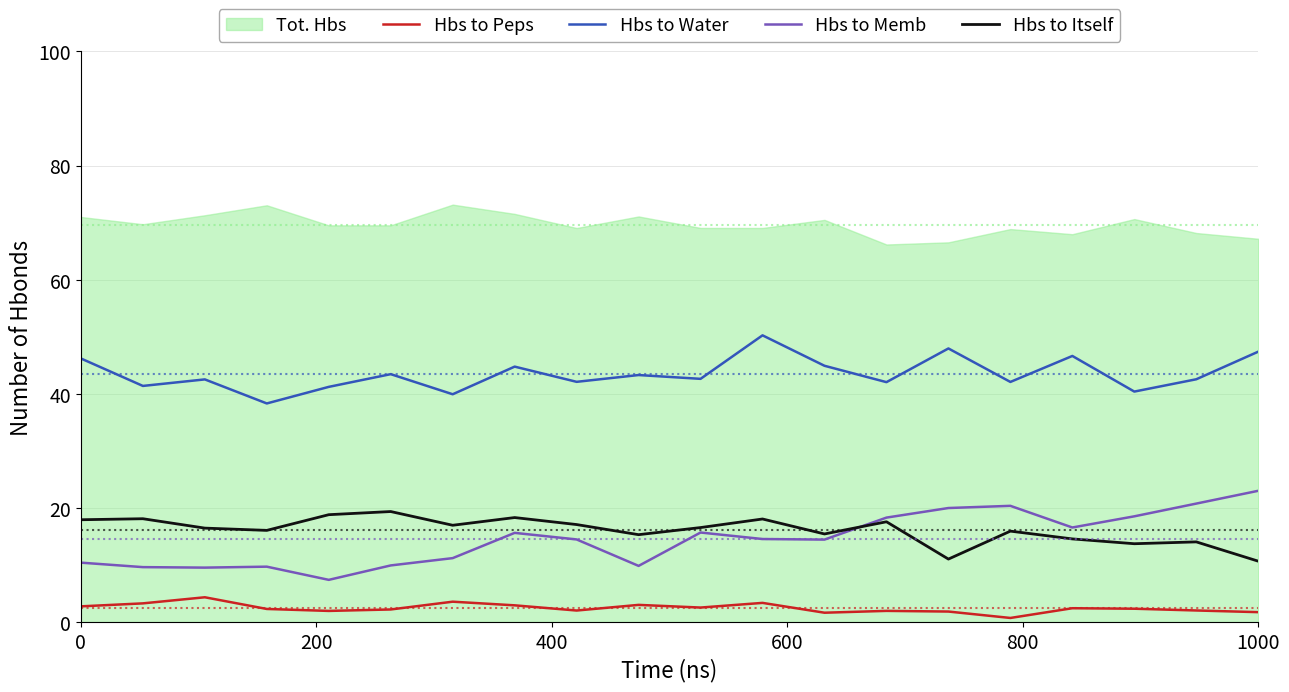

Which series has the largest total across all categories?

Tot. Hbs